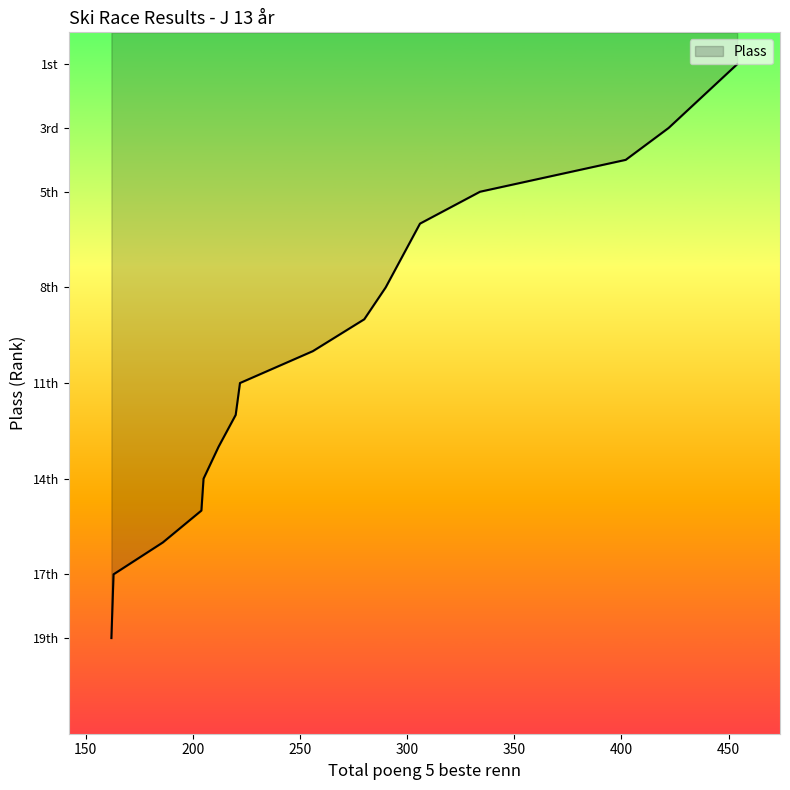

True or false: the data has more than 1 interior local peaks.

False